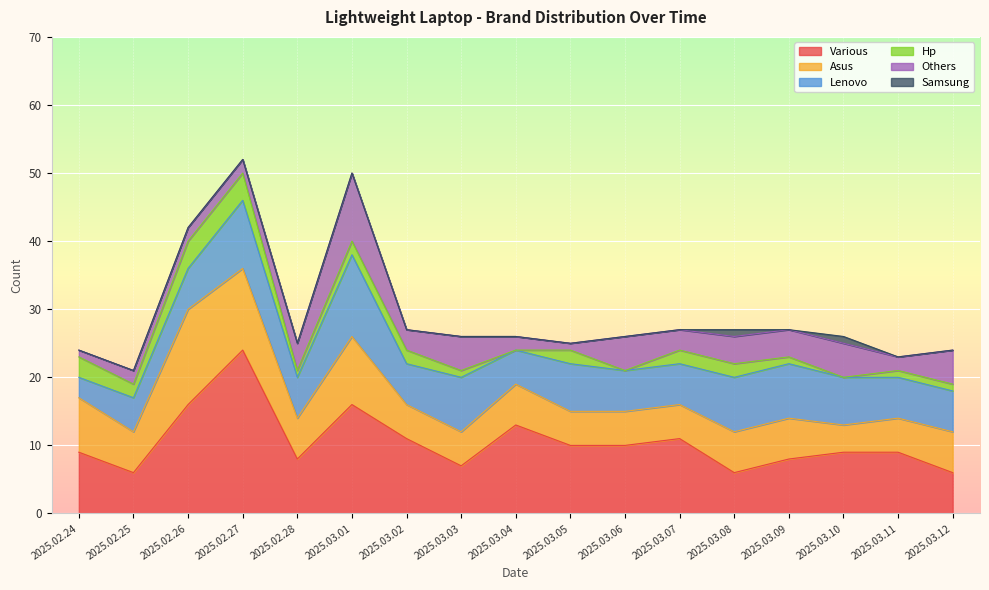

At 2025.03.02, list the series in order from smallest to largest.

Samsung, Hp, Others, Asus, Lenovo, Various